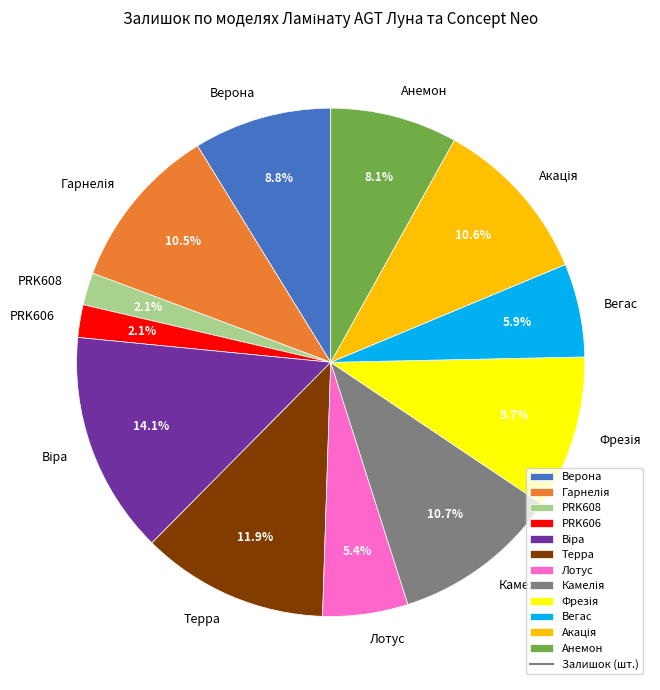

What is the ratio of the value at Анемон to the value at Терра?

0.7